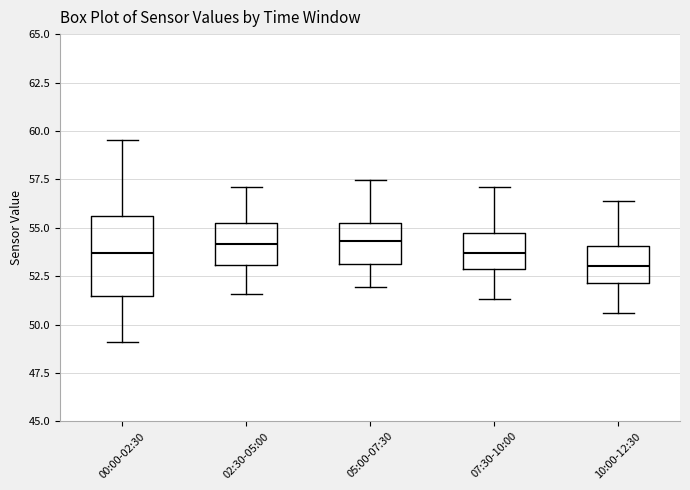

Reading left to right, transcribe this box plot: for each box, give where its median line is, the range the box spans, and where its two whiskers end, as read against the y-axis. The values are not printed on the chart, so give them approximately, as read against the axis.

00:00-02:30: median 53.5, box 51.5 to 55.5, whiskers 49.0 to 59.5
02:30-05:00: median 54.0, box 53.0 to 55.0, whiskers 51.5 to 57.0
05:00-07:30: median 54.5, box 53.0 to 55.0, whiskers 52.0 to 57.5
07:30-10:00: median 53.5, box 53.0 to 55.0, whiskers 51.5 to 57.0
10:00-12:30: median 53.0, box 52.0 to 54.0, whiskers 50.5 to 56.5